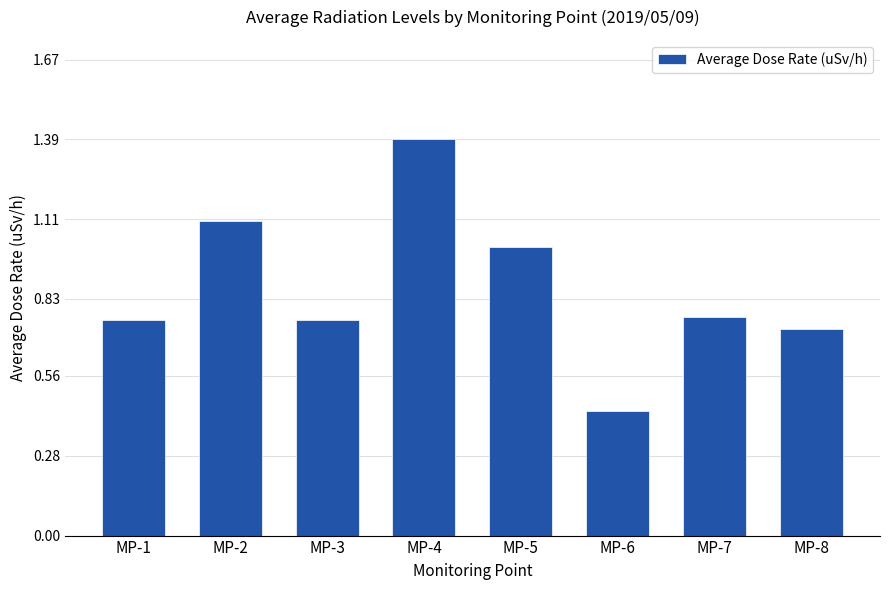

Which label corresponds to the smallest value in the chart?

MP-6